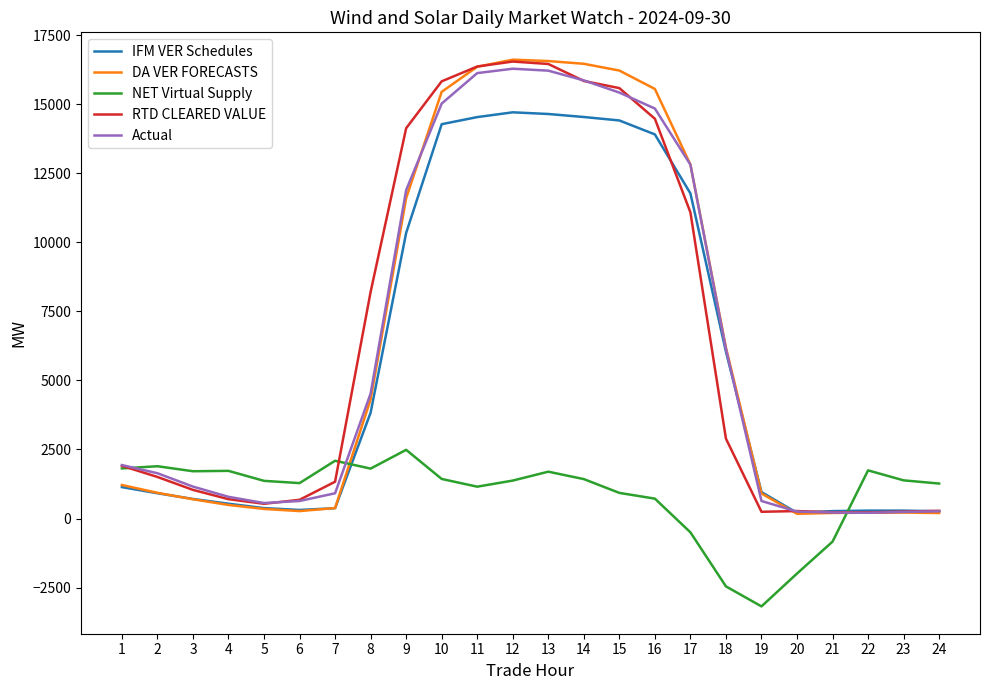

Count the number of data series in this chart.

5